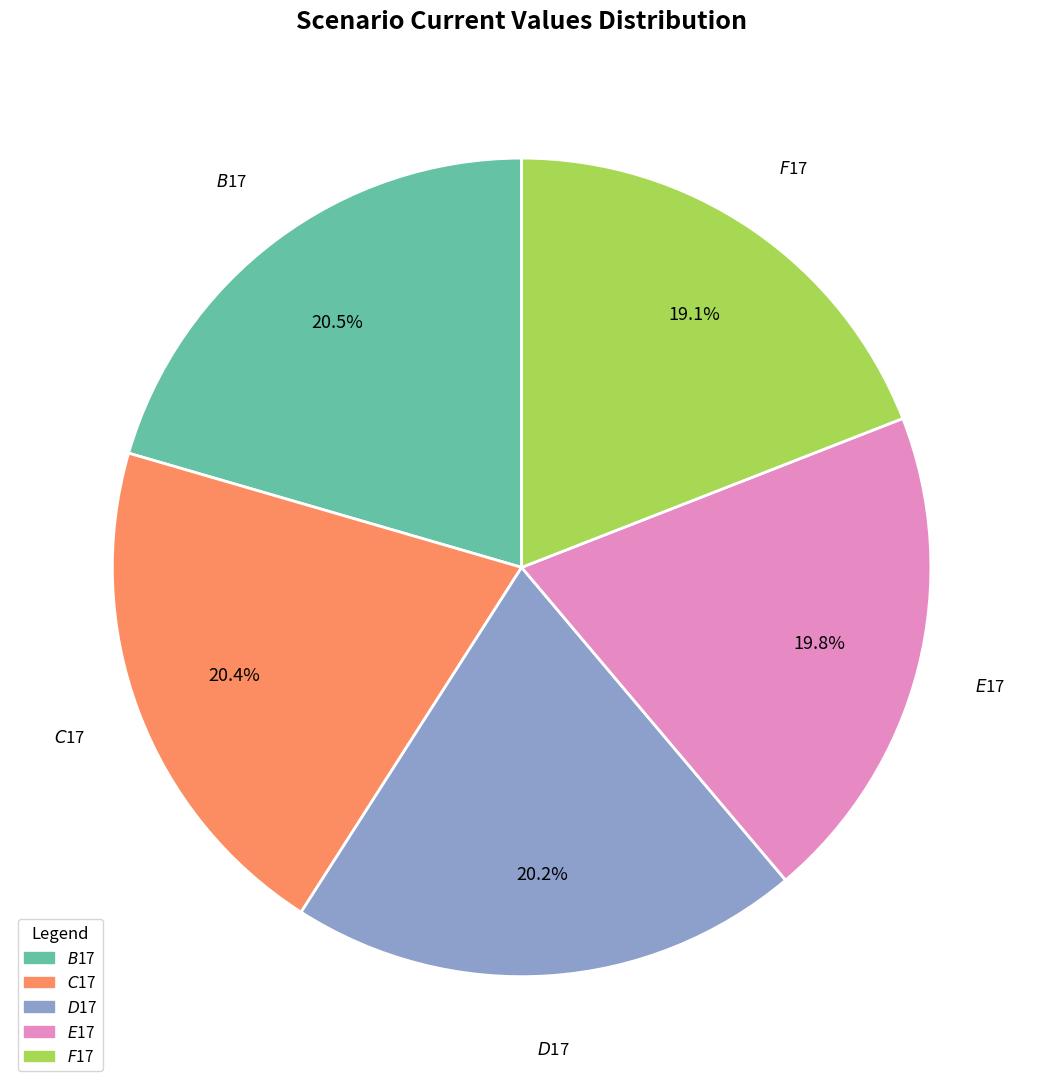

Does any single category account for the majority?

No